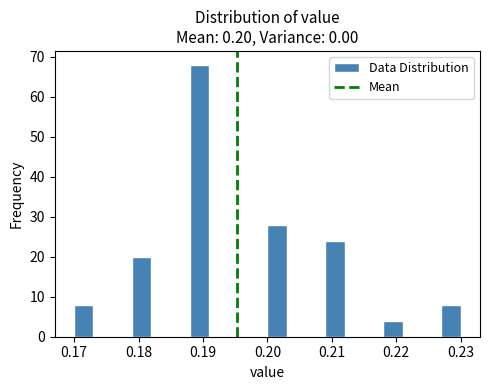

Read against the x-axis, roughly where is the centre of the tallest bar?

0.190